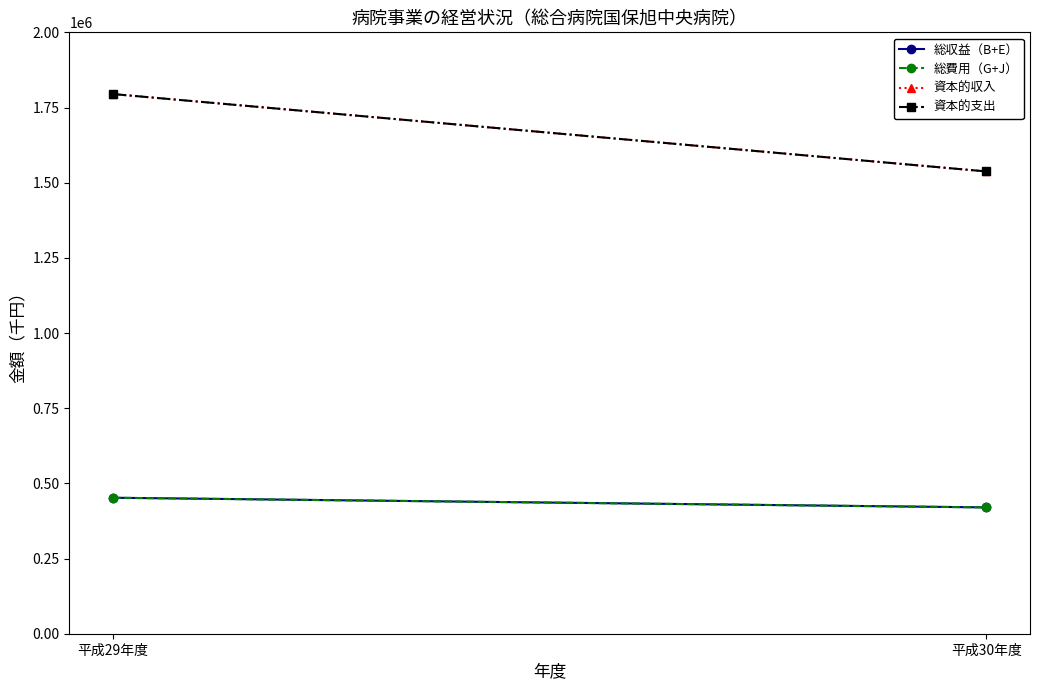

At which category is the sum across all series the highest?

平成29年度